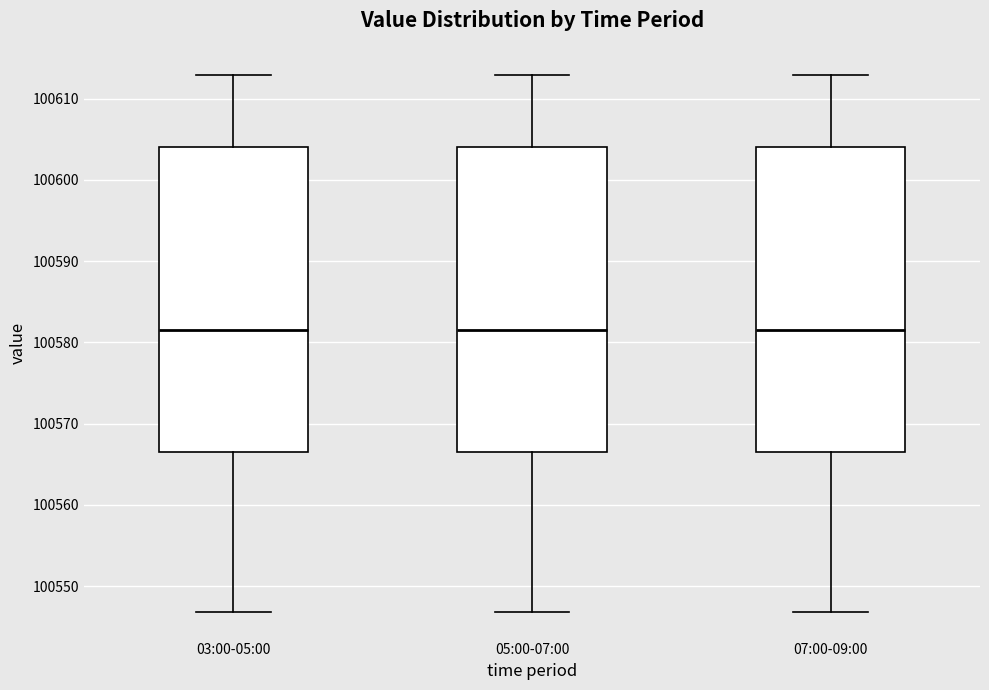

Where does the upper whisker of the box for 07:00-09:00 end on the y-axis? The values are not printed on the chart, so give them approximately, as read against the axis.

100613